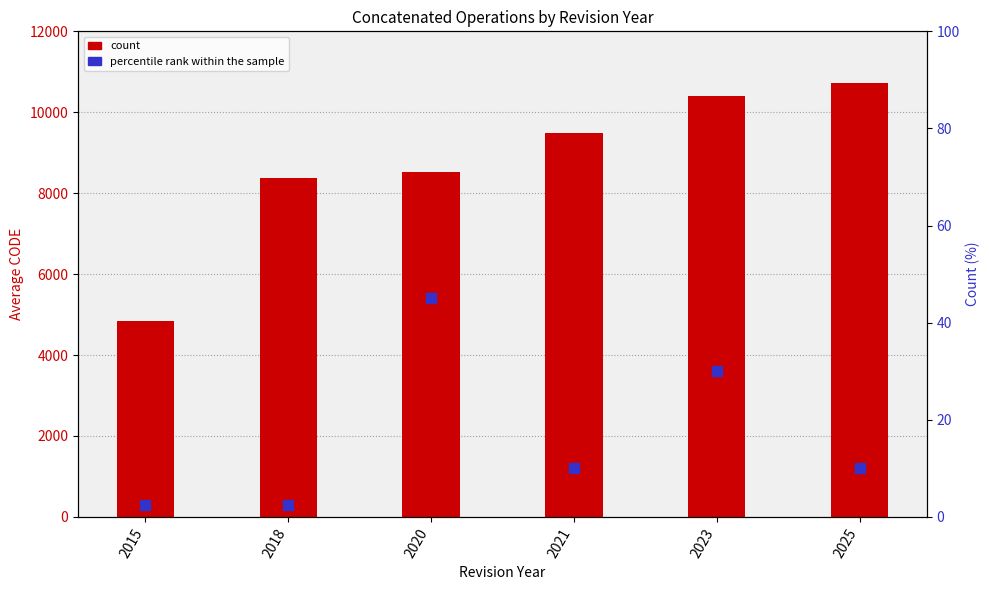

At which category is the sum across all series the highest?

2025